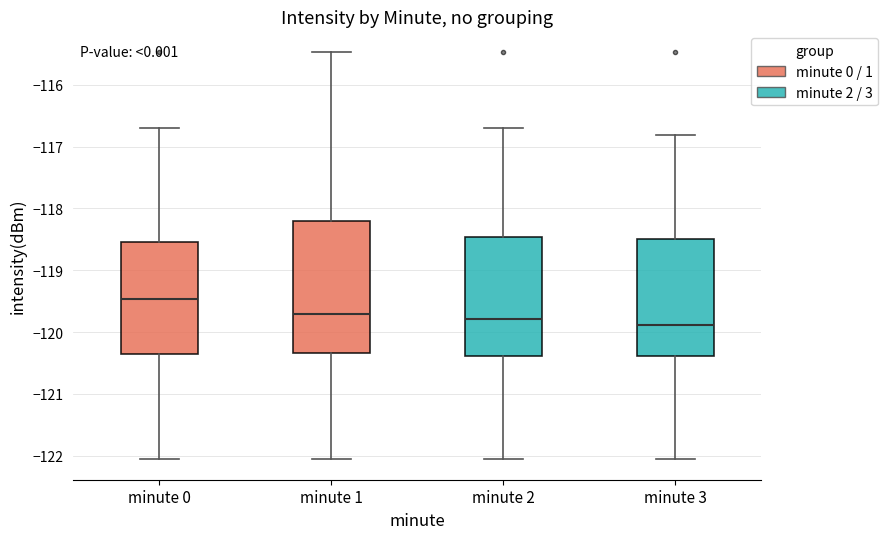

Which box's median line is the highest?

minute 0